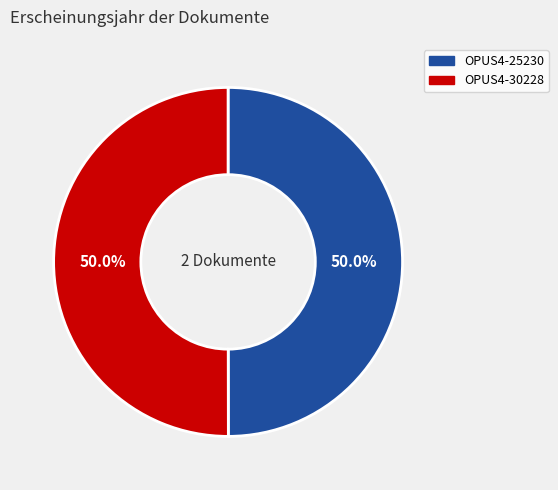

Combined, do OPUS4-25230 and OPUS4-30228 account for over 50%?

Yes